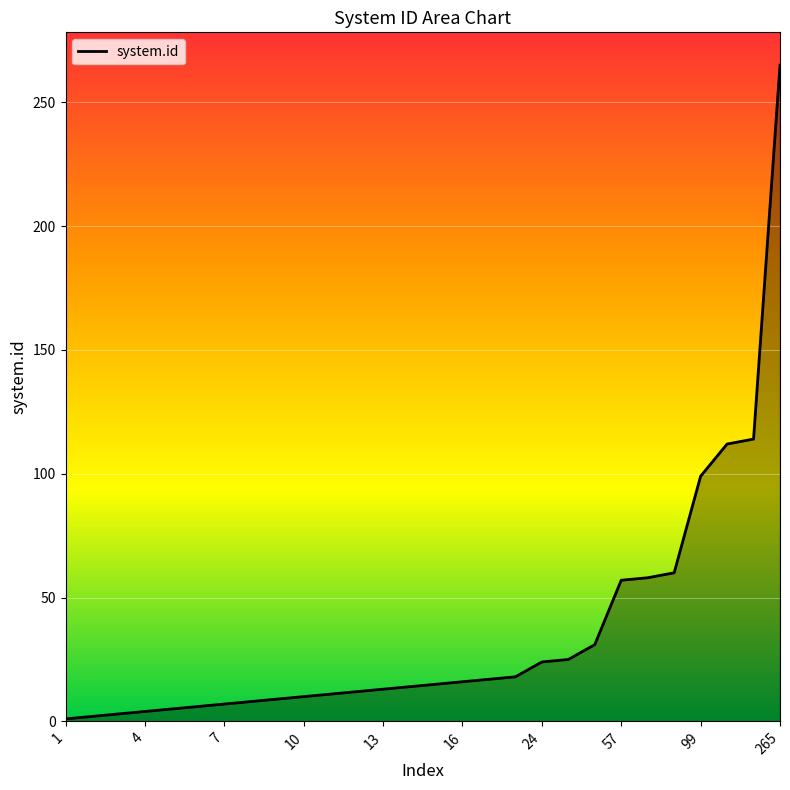

What is the difference between the maximum and minimum values?

264